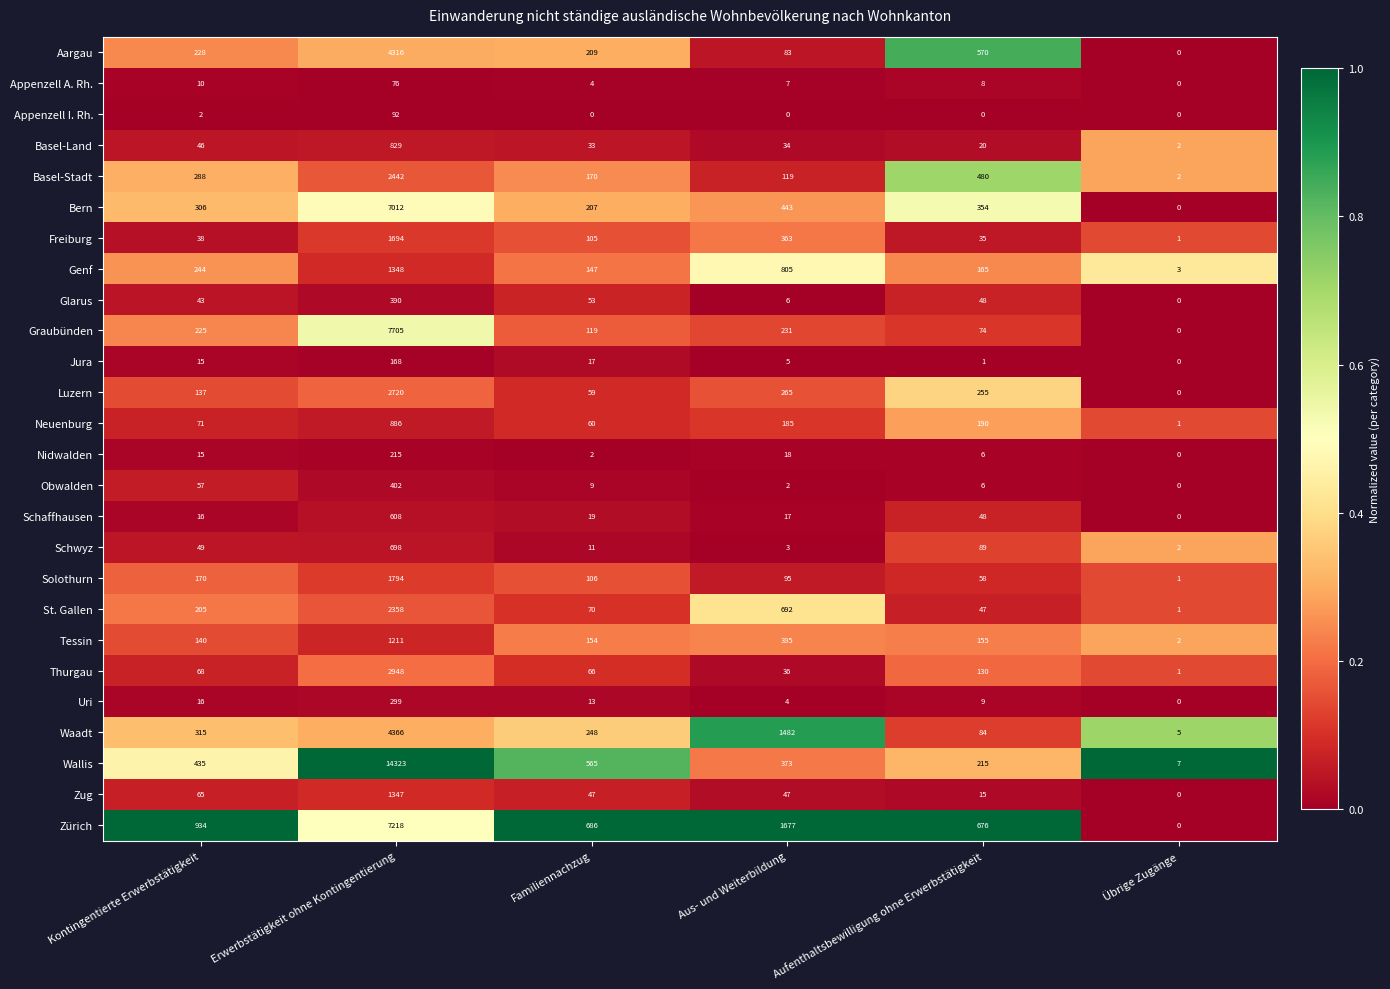

What is the difference between the maximum and minimum values in the St. Gallen series?

2357